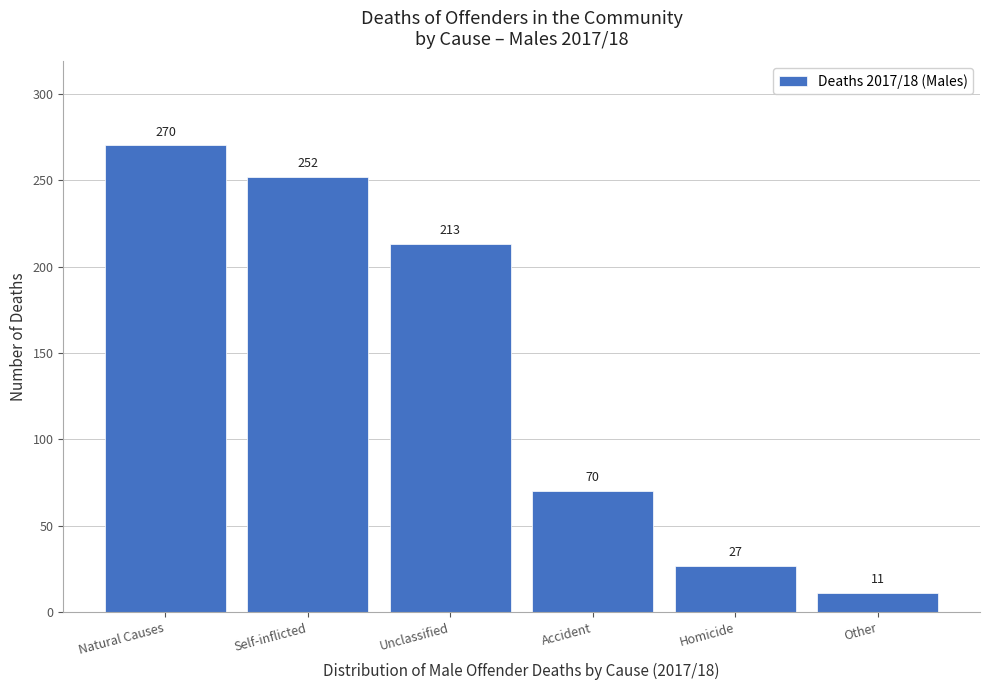

Reading left to right, list all the values displayed in this chart.

Natural Causes=270	Self-inflicted=252	Unclassified=213	Accident=70	Homicide=27	Other=11